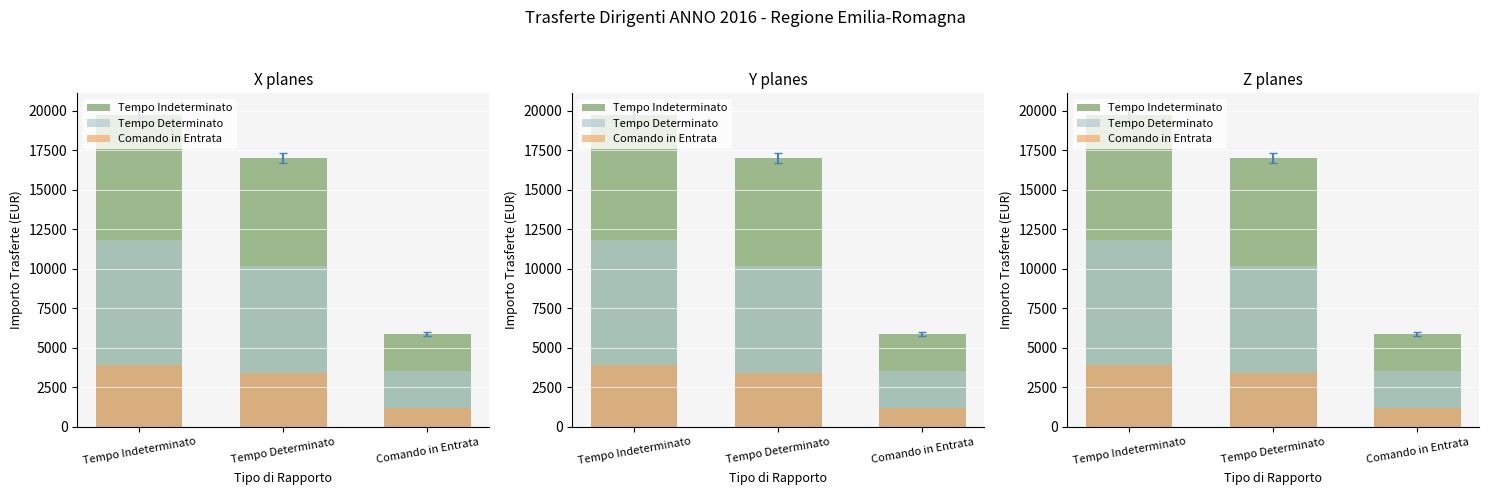

What is the minimum value shown in the chart?

1173.7